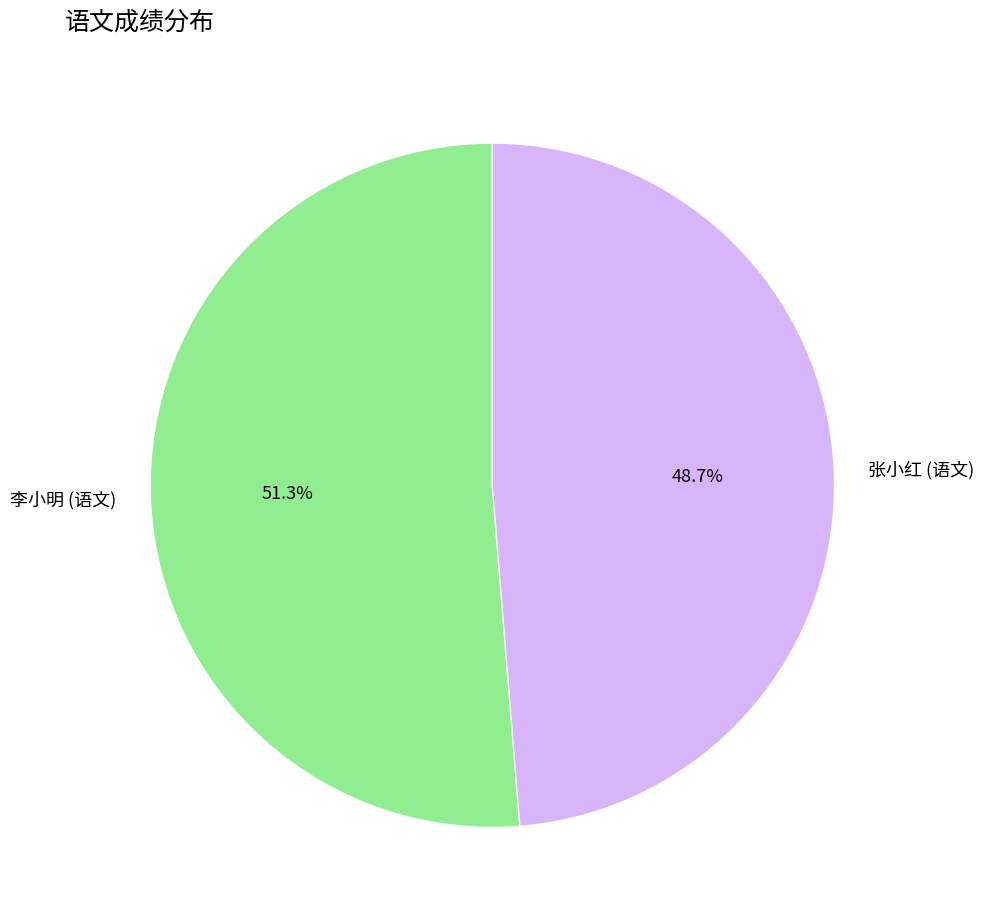

To the nearest percent, what portion does 张小红 (语文) represent?

49%